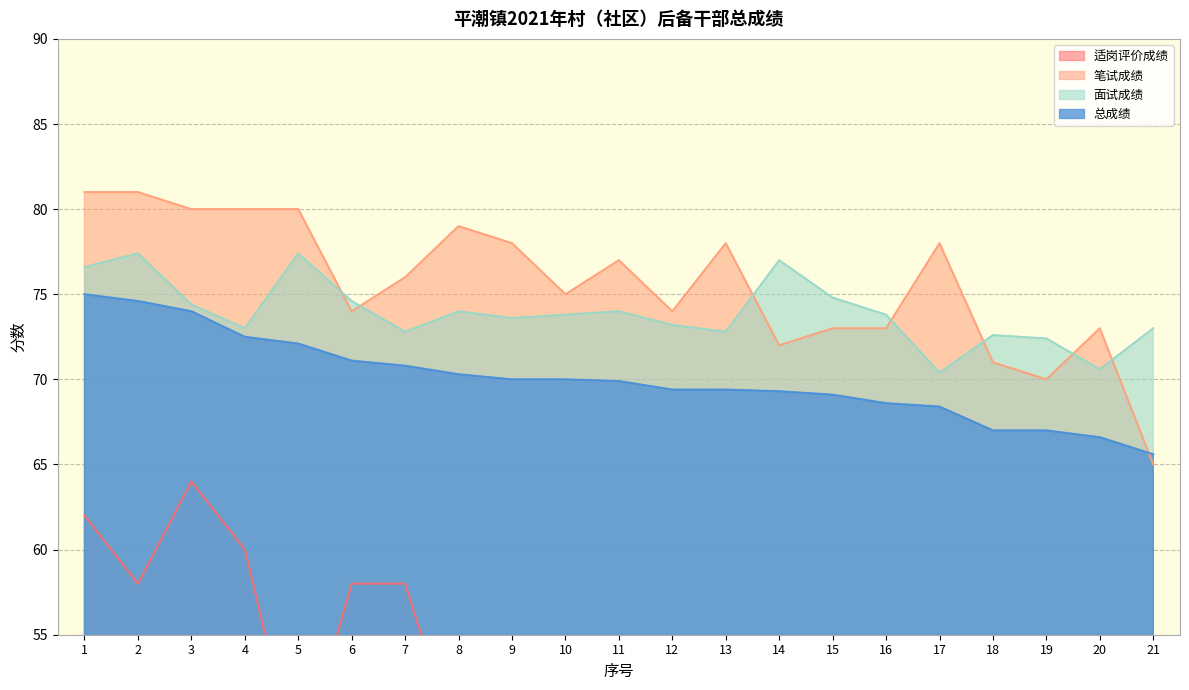

Which category has the lowest value in the 适岗评价成绩 series?

14